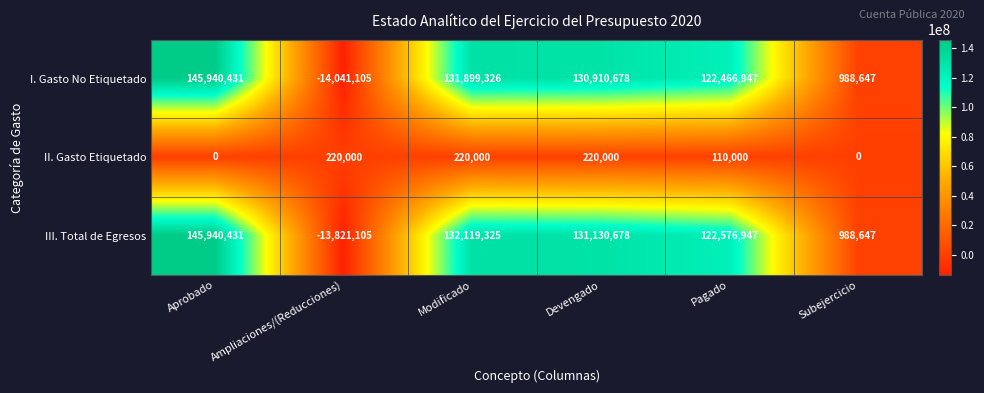

Reading left to right, list all the values displayed in this chart.

I. Gasto No Etiquetado: Aprobado=145940431	Ampliaciones/(Reducciones)=-14041105	Modificado=131899326	Devengado=130910678	Pagado=122466947	Subejercicio=988647
II. Gasto Etiquetado: Aprobado=0	Ampliaciones/(Reducciones)=220000	Modificado=220000	Devengado=220000	Pagado=110000	Subejercicio=0
III. Total de Egresos: Aprobado=145940431	Ampliaciones/(Reducciones)=-13821105	Modificado=132119325	Devengado=131130678	Pagado=122576947	Subejercicio=988647